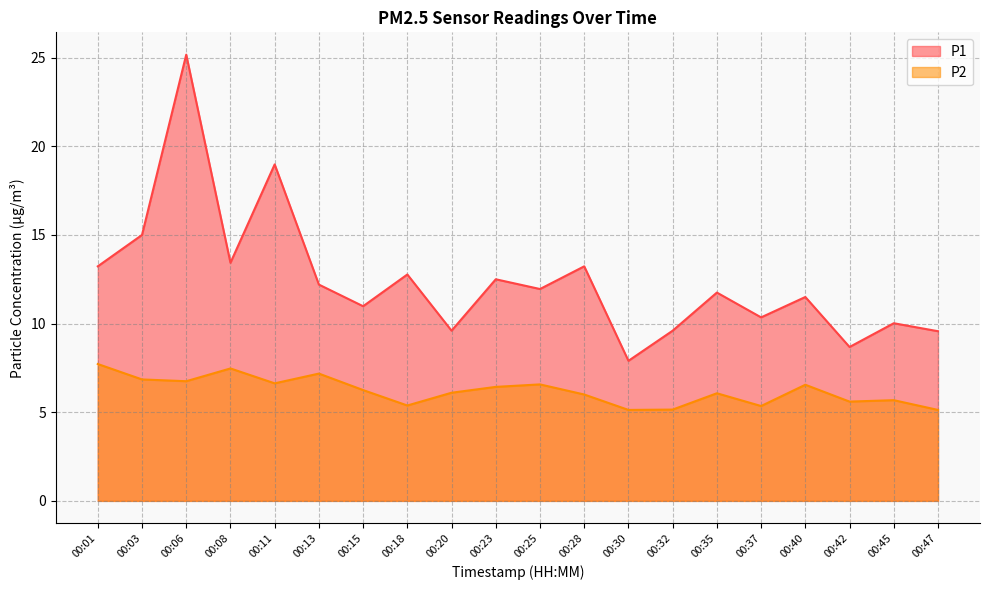

What is the sum of the P1 values at 00:13 and 00:18?

25.0